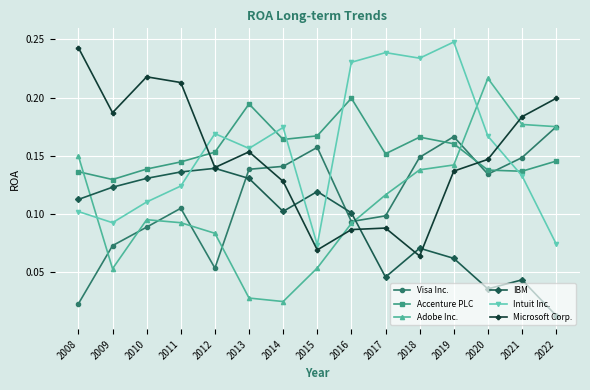

Between 2015 and 2021, which series saw the biggest shift?

Adobe Inc.